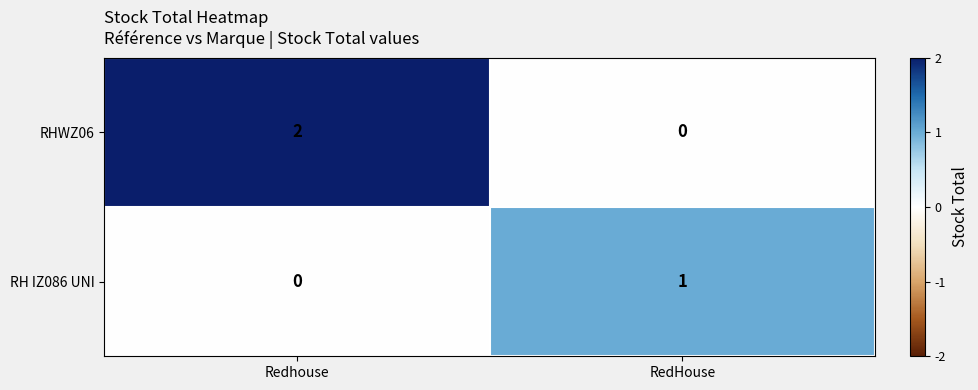

Reading left to right, extract all data points from this chart.

RHWZ06: Redhouse=2	RedHouse=0
RH IZ086 UNI: Redhouse=0	RedHouse=1